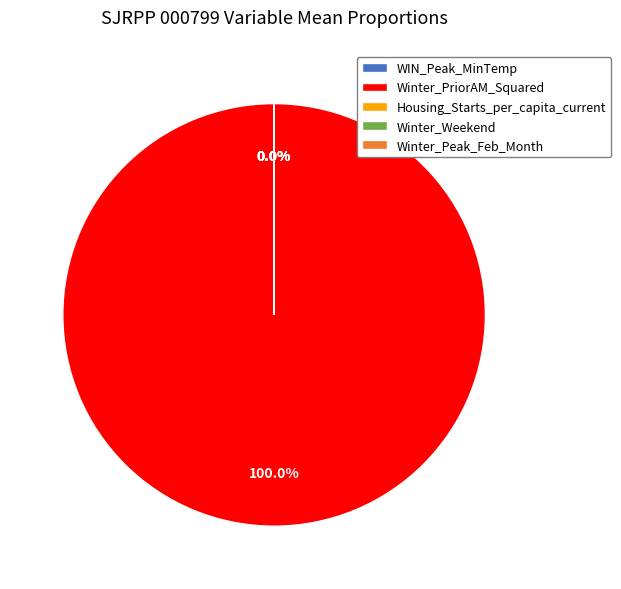

Does any single category account for the majority?

Yes